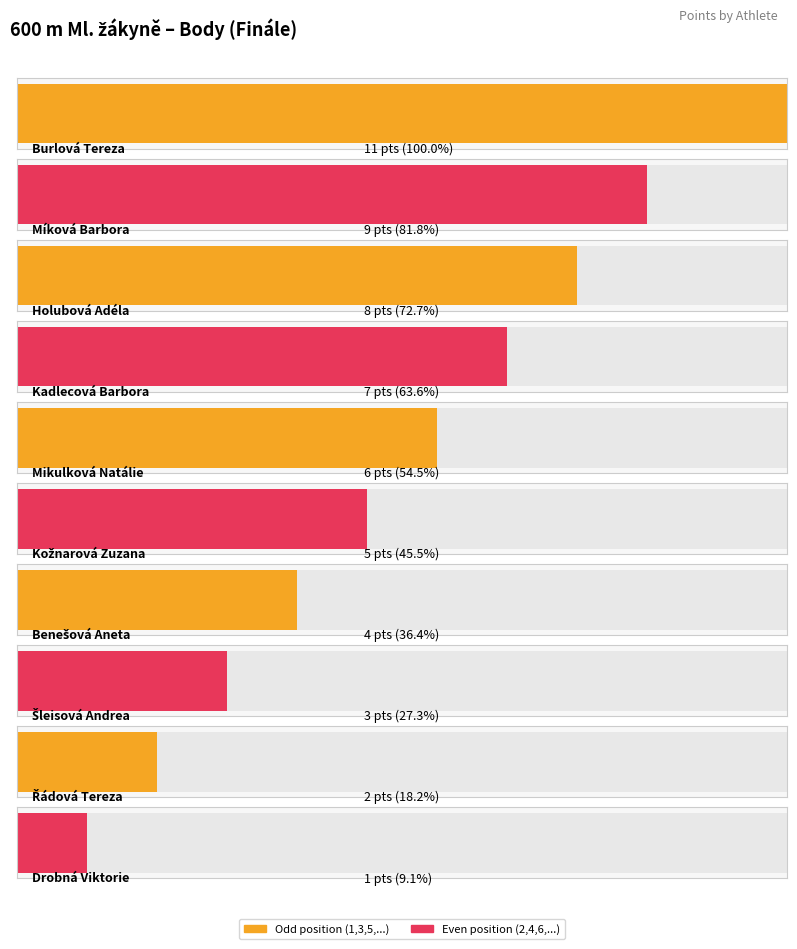

Does the chart contain any negative values?

No